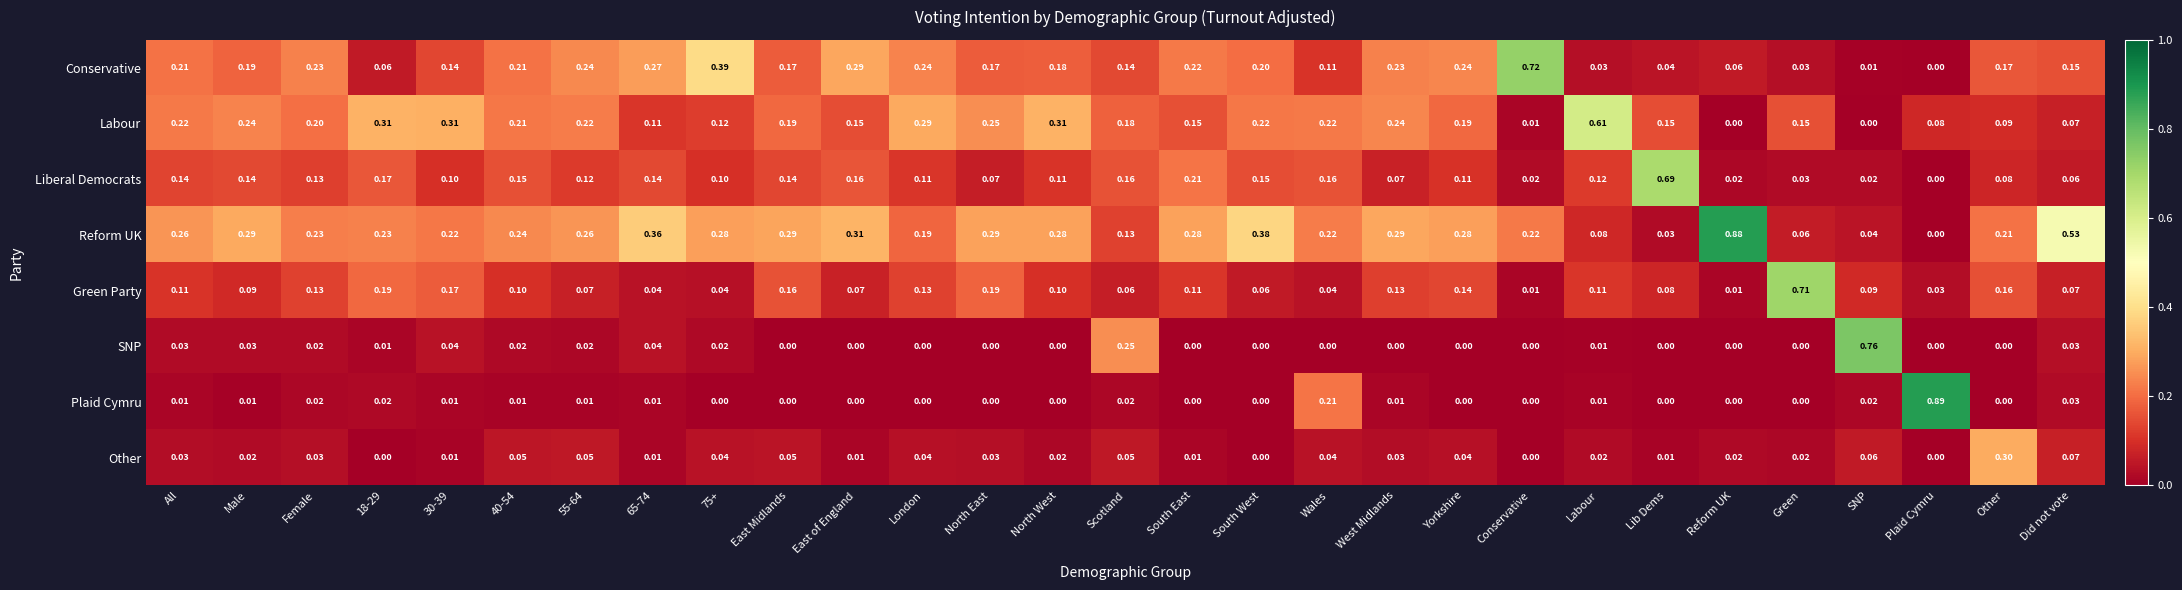

How many series are shown in this chart?

8